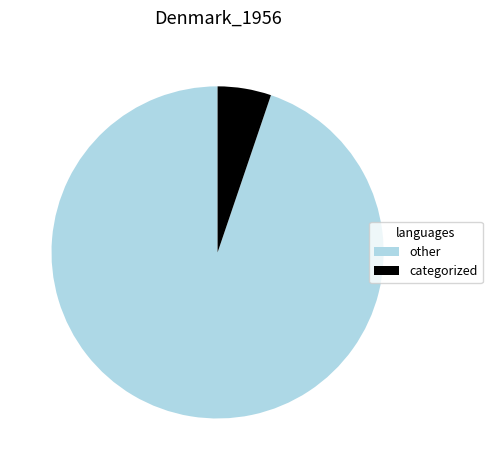

Which has a higher value, other or categorized?

other